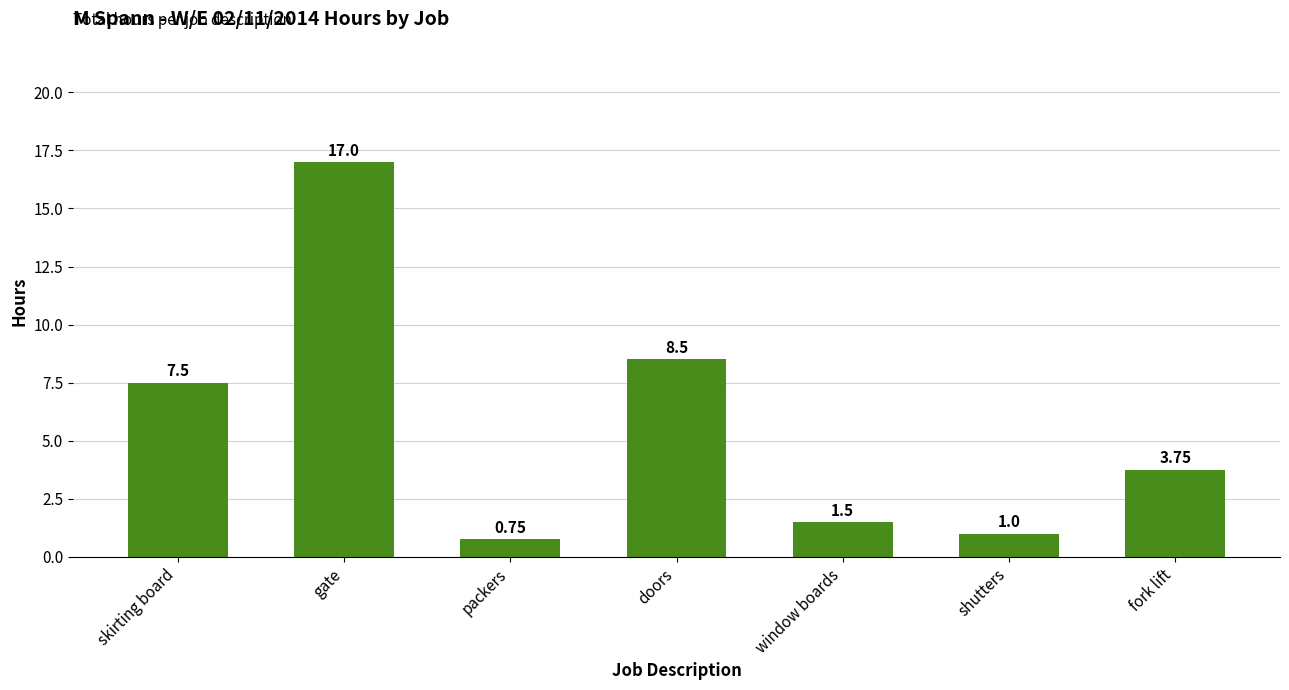

Count the number of values greater than 3.

4